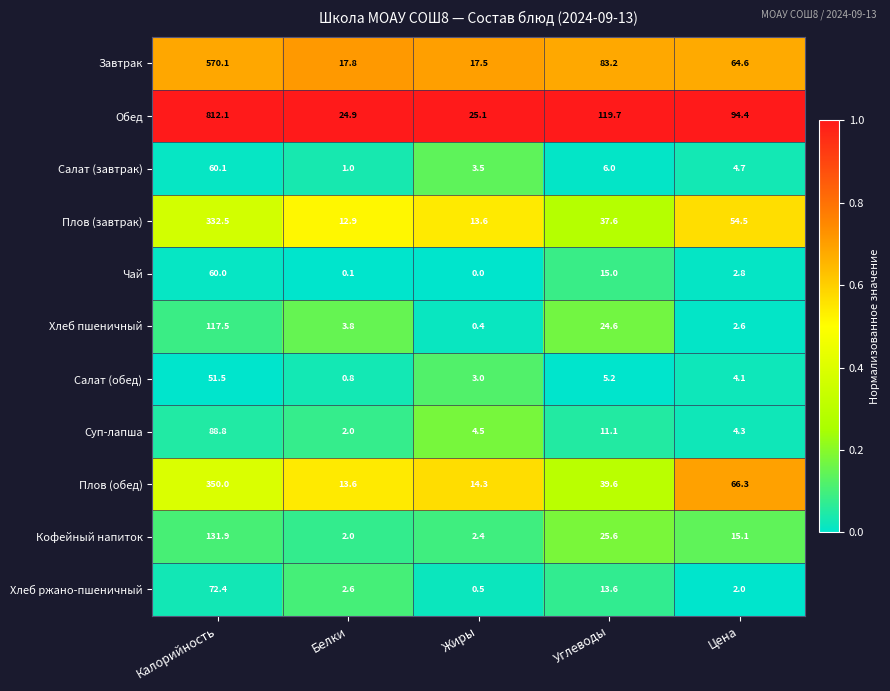

Which category has the lowest value across all series?

Жиры